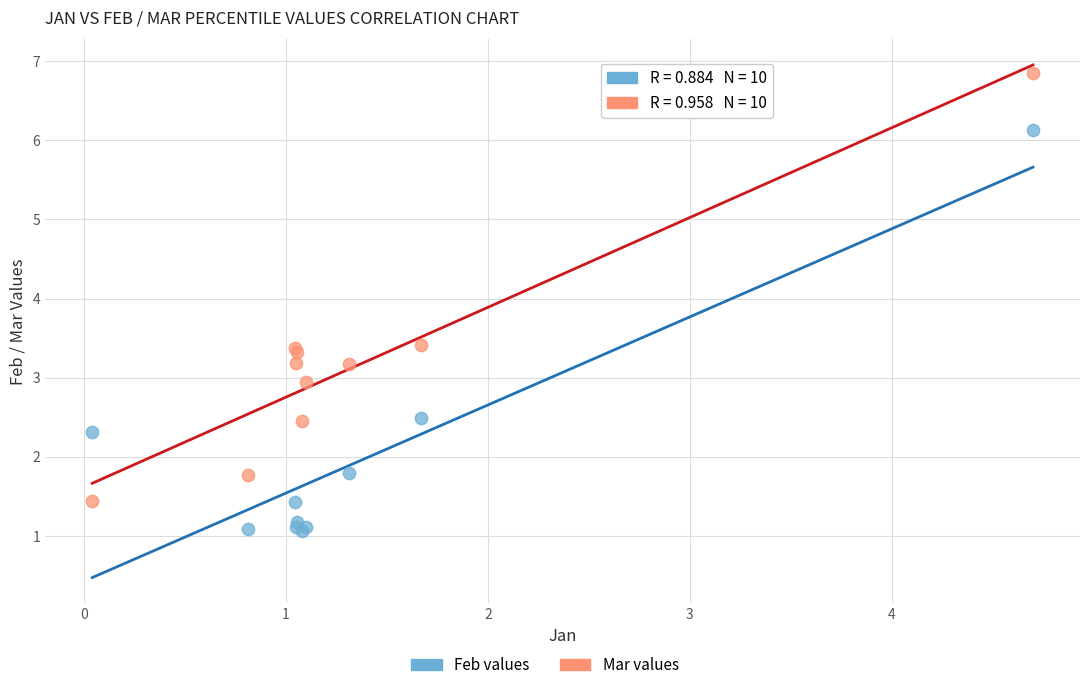

Which series contains the lowest Y value?

Feb values